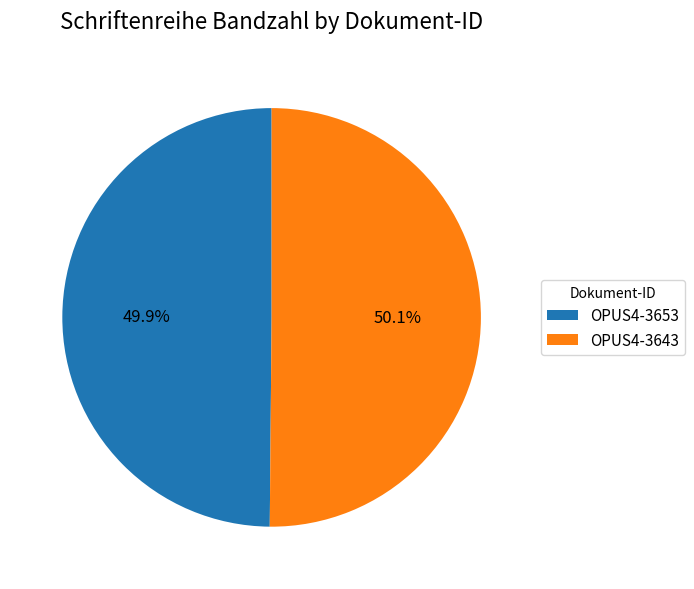

What percentage is NOT represented by OPUS4-3643?

49.9%